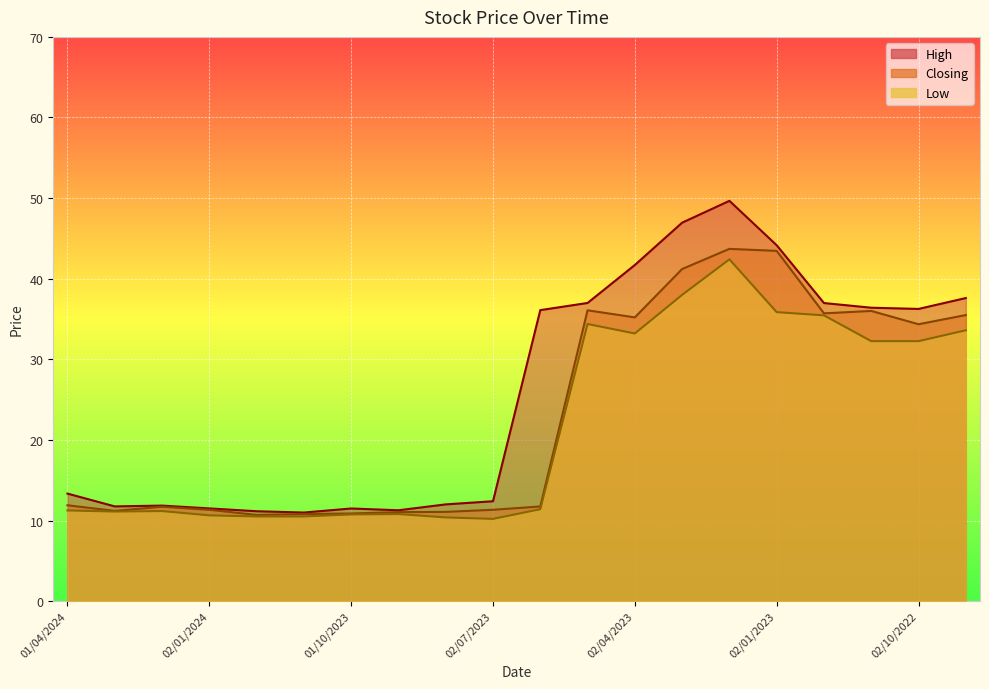

At which label does Low reach its peak?

01/02/2023